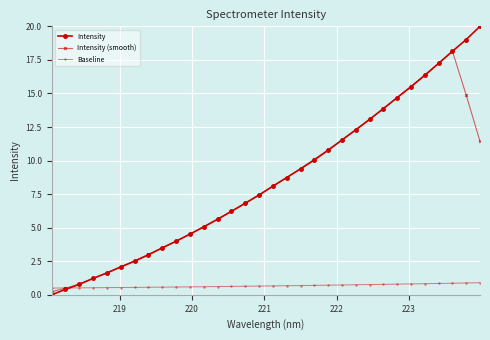

What is the average value of the Intensity series?

8.5